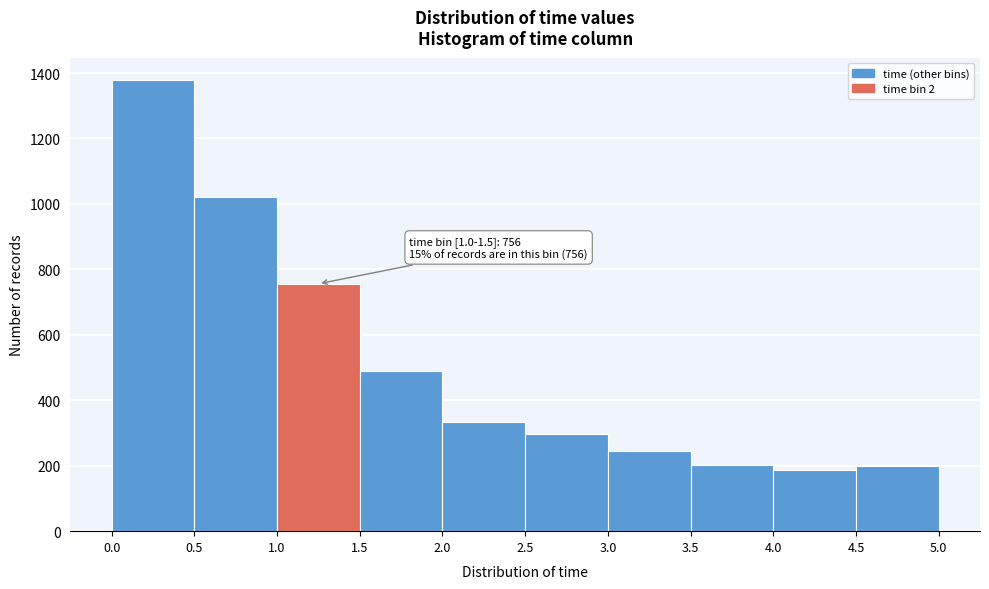

Over which range of the x-axis is the bar tallest?

0.0 to 0.5